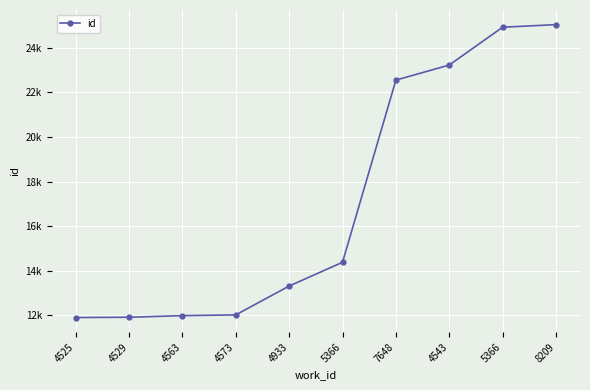

Does the chart have visible grid lines?

Yes